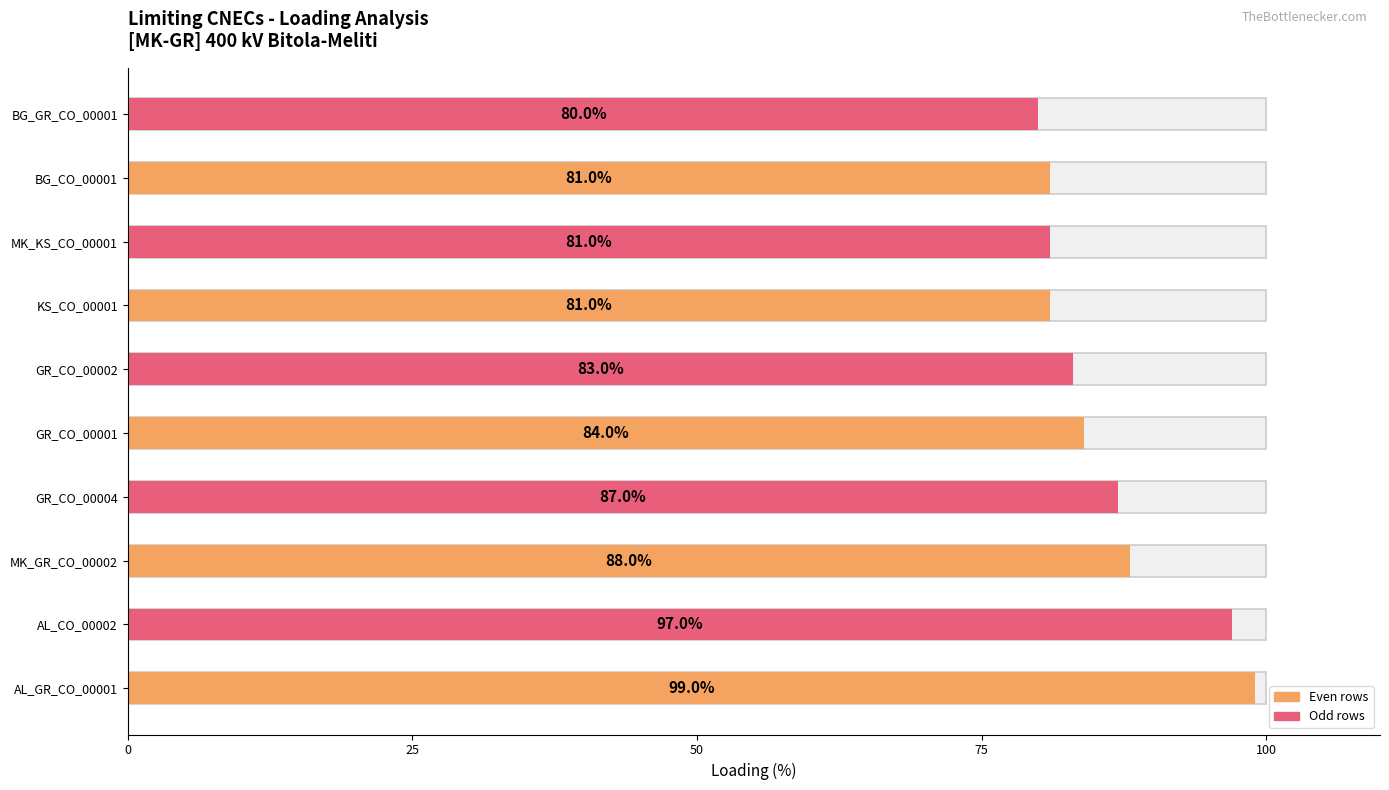

Does the chart contain stacked bars?

No